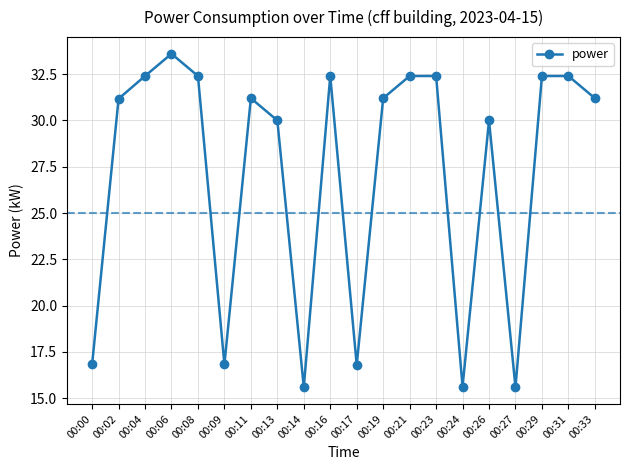

Between 00:31 and 00:27, which is larger?

00:31